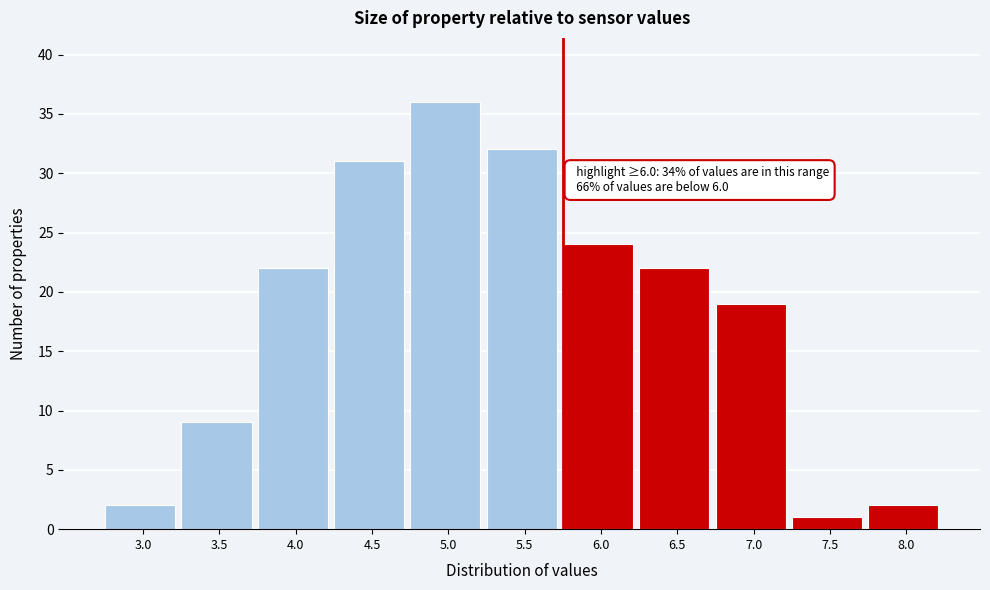

Reading right to left, what are all the values shown in this chart?

8.0=2	7.5=1	7.0=19	6.5=22	6.0=24	5.5=32	5.0=36	4.5=31	4.0=22	3.5=9	3.0=2